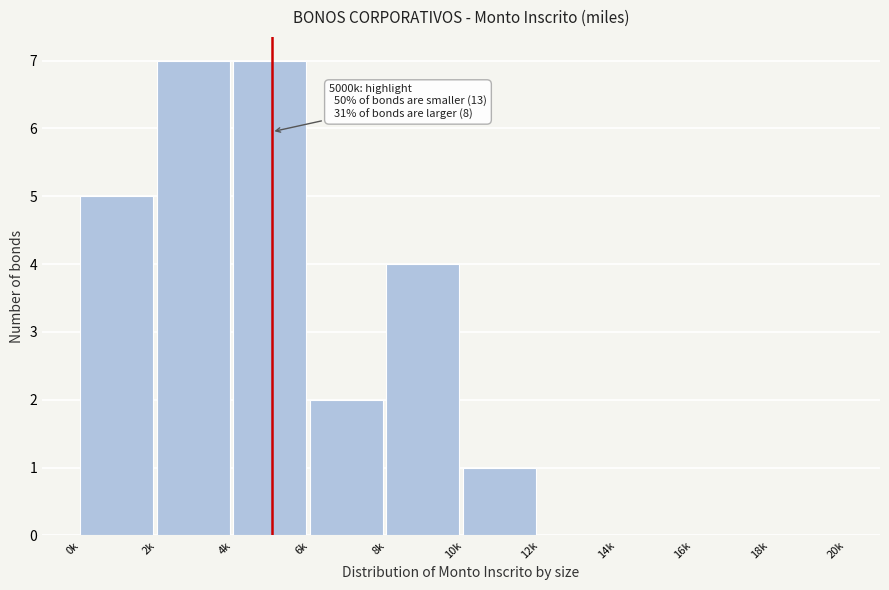

Reading left to right, what are all the values shown in this chart?

0k=5	2k=7	4k=7	6k=2	8k=4	10k=1	12k=0	14k=0	16k=0	18k=0